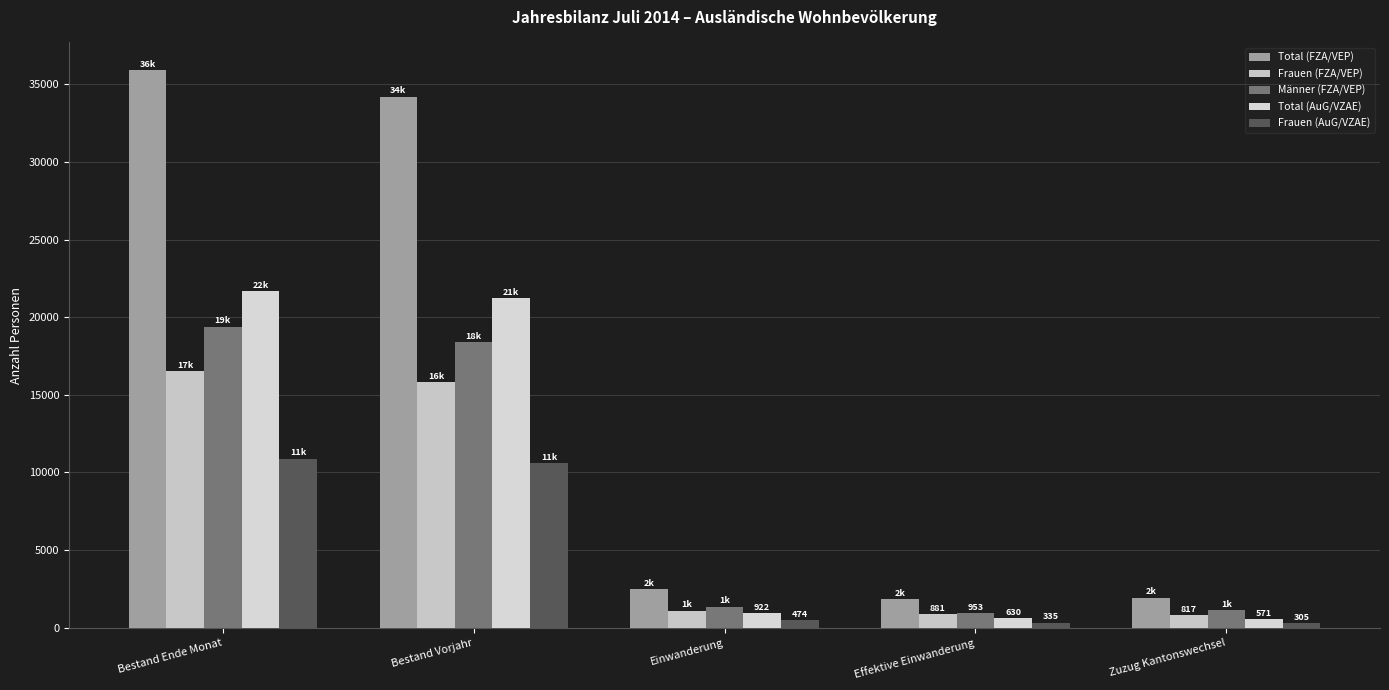

Does the chart contain stacked bars?

No